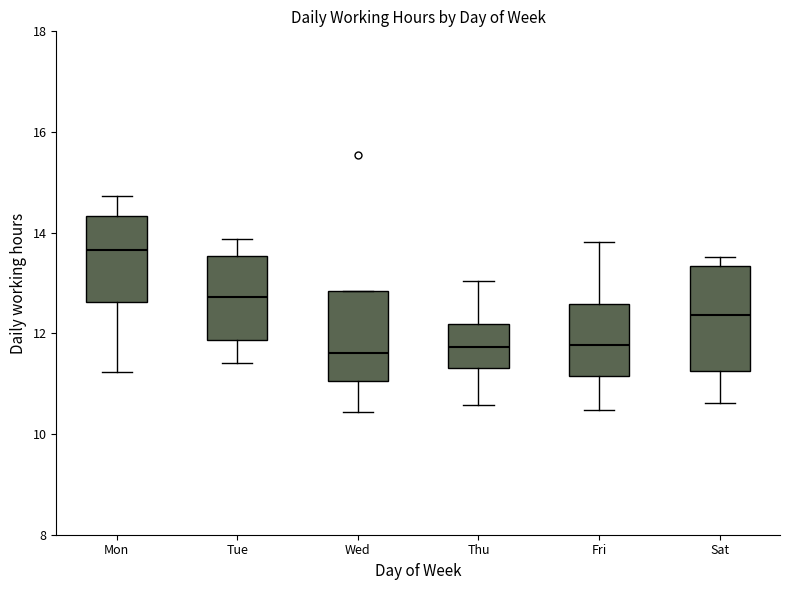

Where does the median line of the box for Sat sit on the y-axis? The values are not printed on the chart, so give them approximately, as read against the axis.

12.4